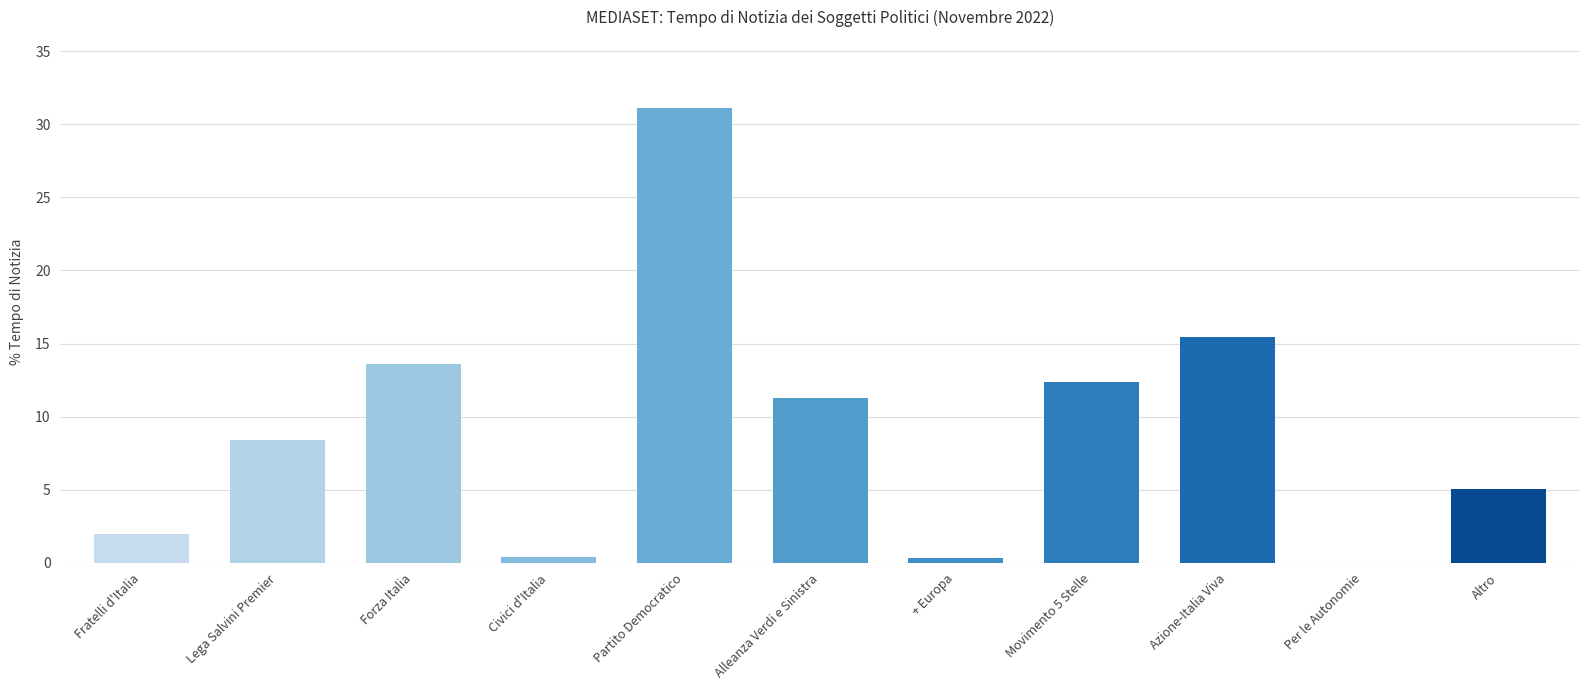

Between Forza Italia and Civici d'Italia, which is larger?

Forza Italia